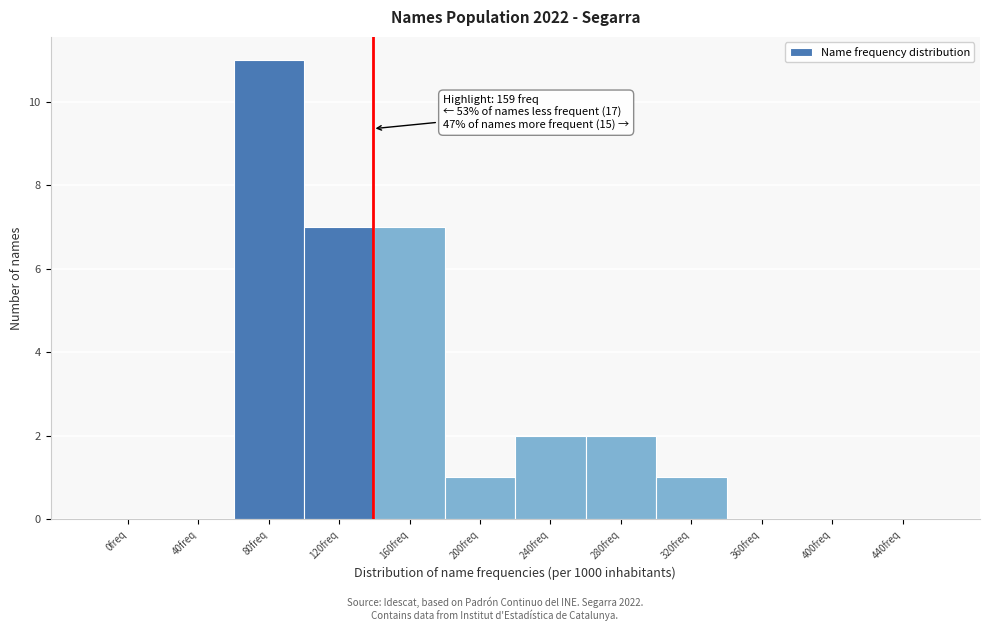

Reading right to left, extract all data points from this chart.

440freq=0	400freq=0	360freq=0	320freq=1	280freq=2	240freq=2	200freq=1	160freq=7	120freq=7	80freq=11	40freq=0	0freq=0